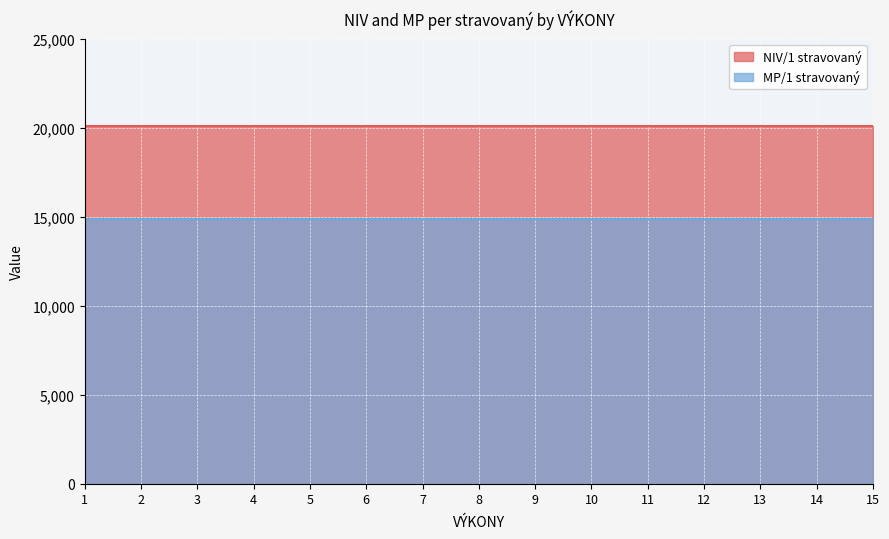

True or false: MP/1 stravovaný has more than 0 points higher than both neighbors.

False